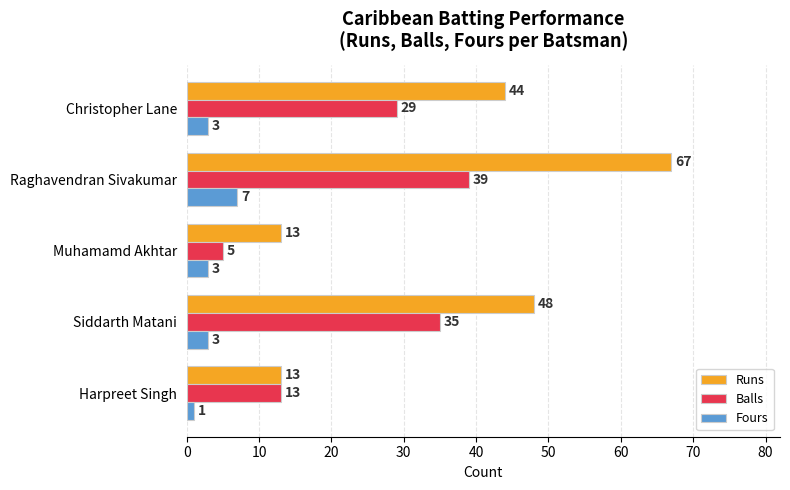

What is the sum of all Balls values?

121